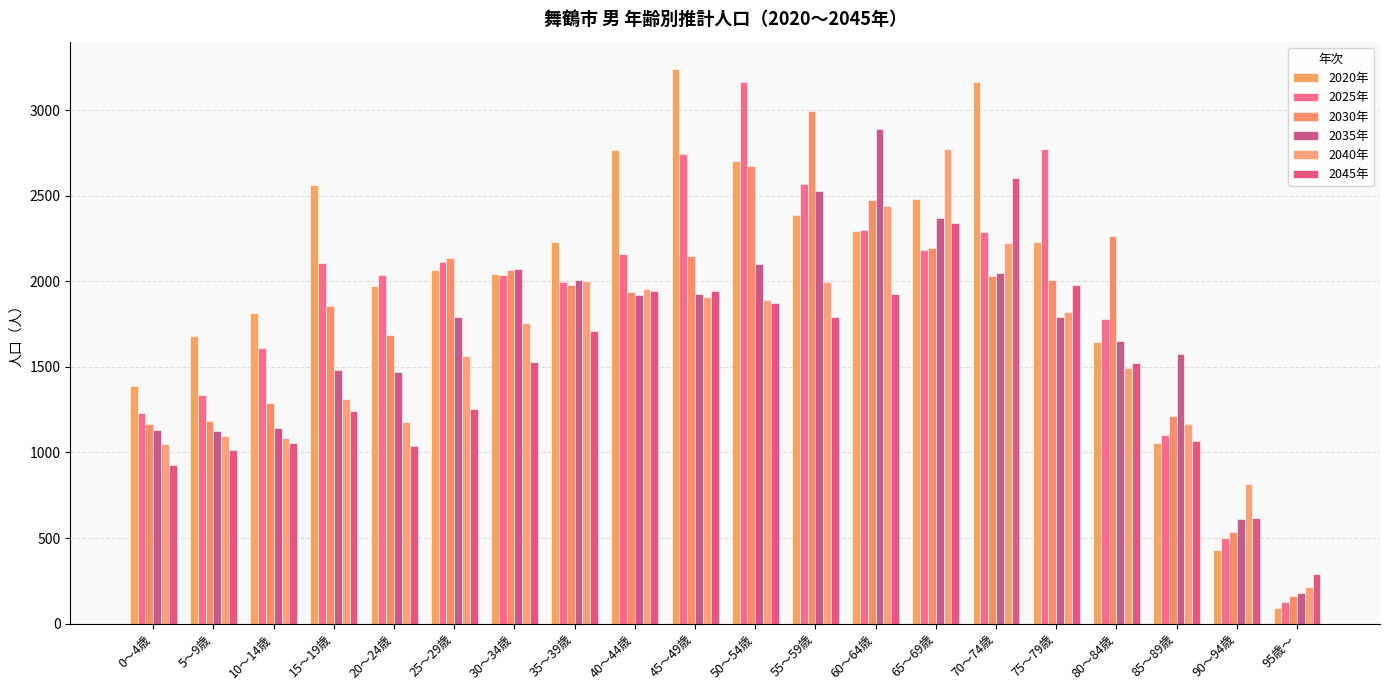

What is the average value of the 2020年 series?

2012